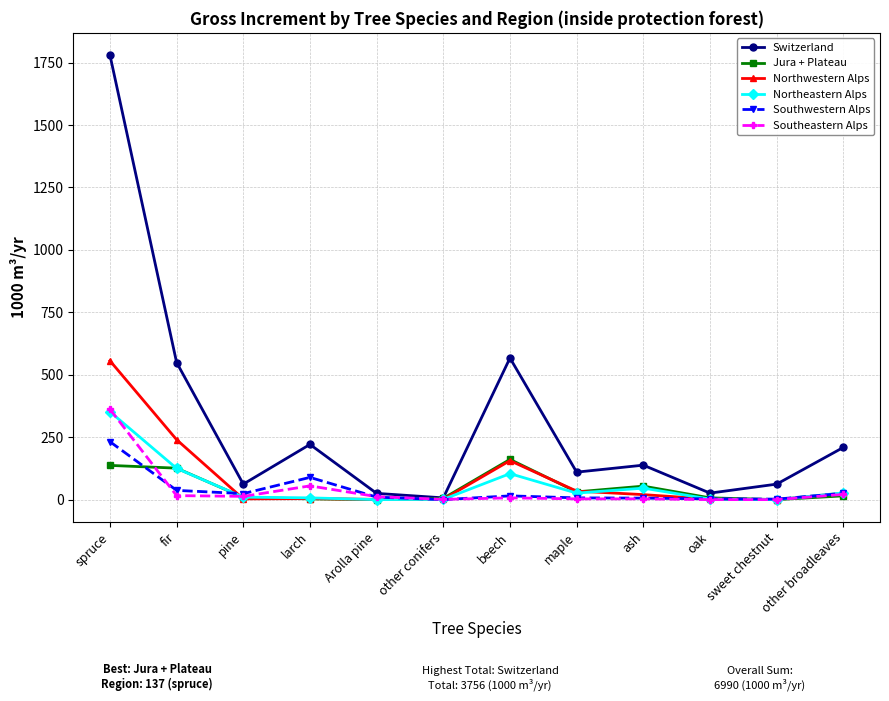

At which category does Southwestern Alps reach its first local peak?

larch